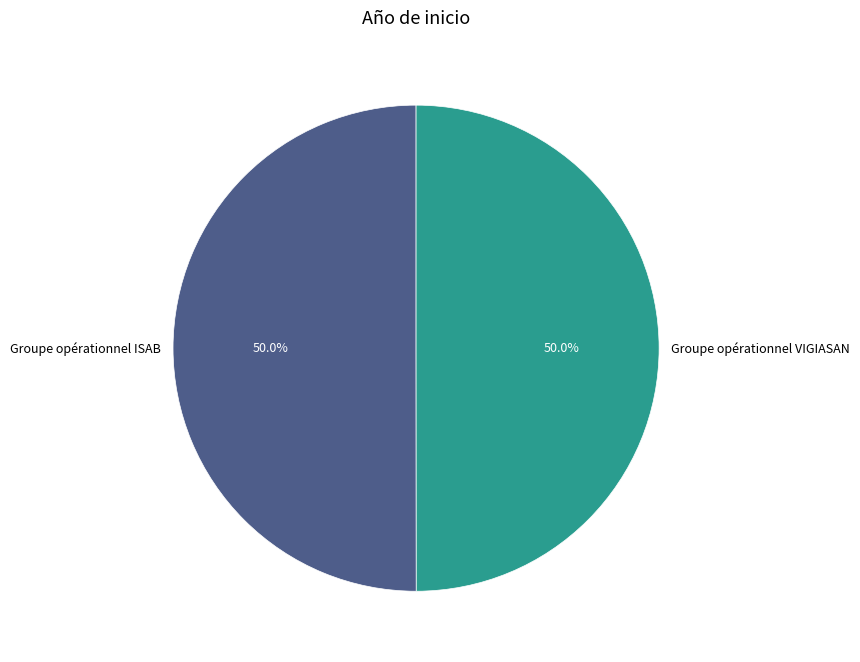

How much of the chart is everything except Groupe opérationnel ISAB?

50.0%